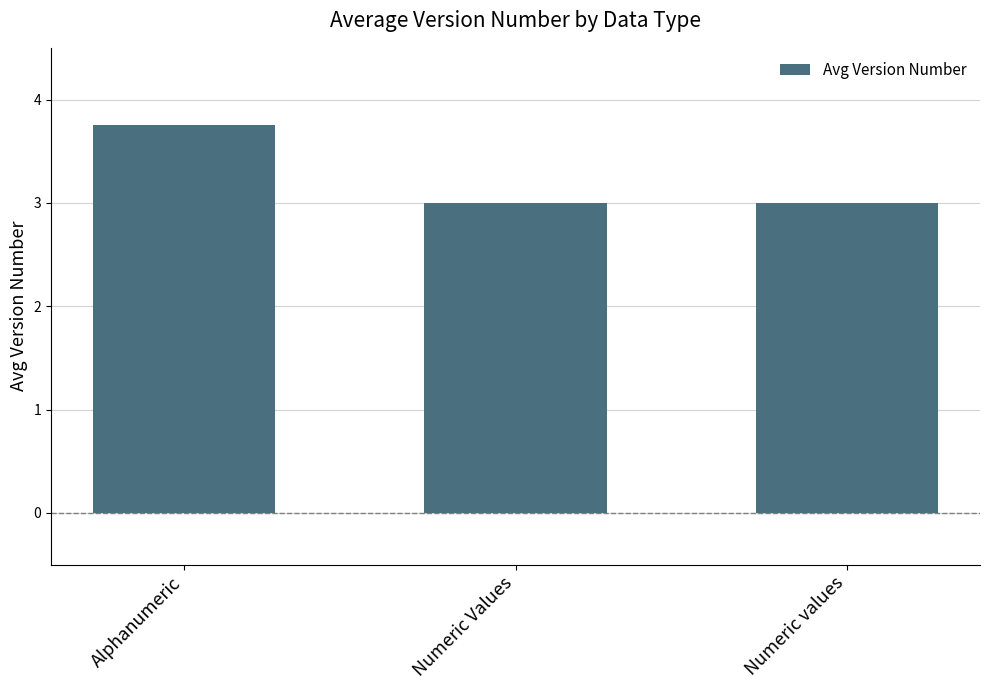

True or false: the data shows 5.3 at Numeric Values.

False